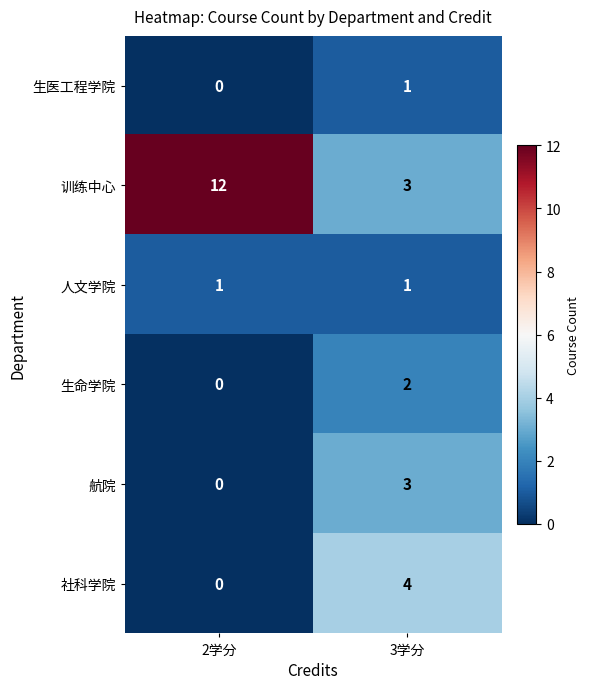

What is the sum of all 社科学院 values?

4